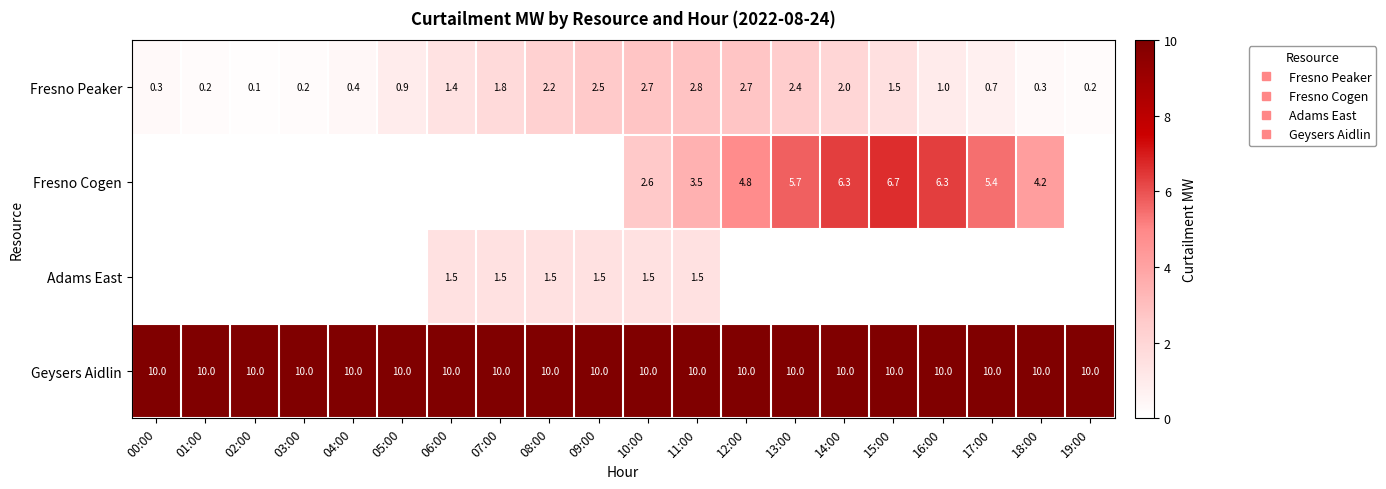

At which category is the sum across all series the highest?

14:00